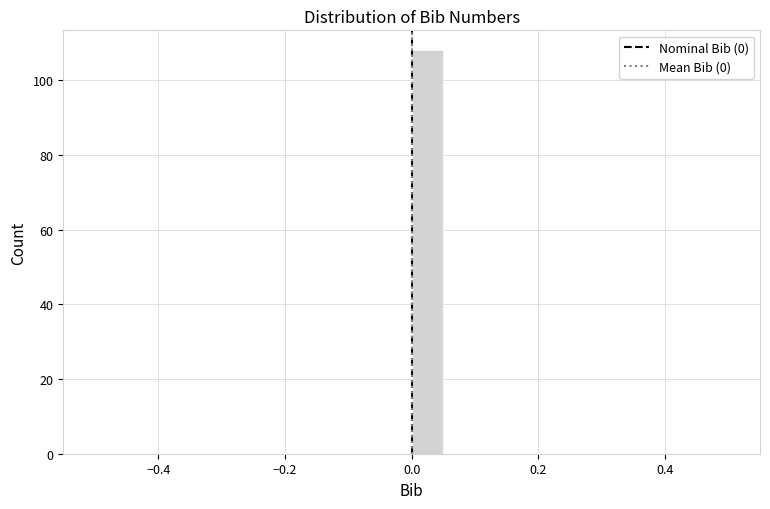

Around what value on the x-axis is the tallest bar? Give the approximate position of its centre, as read against the axis.

0.02